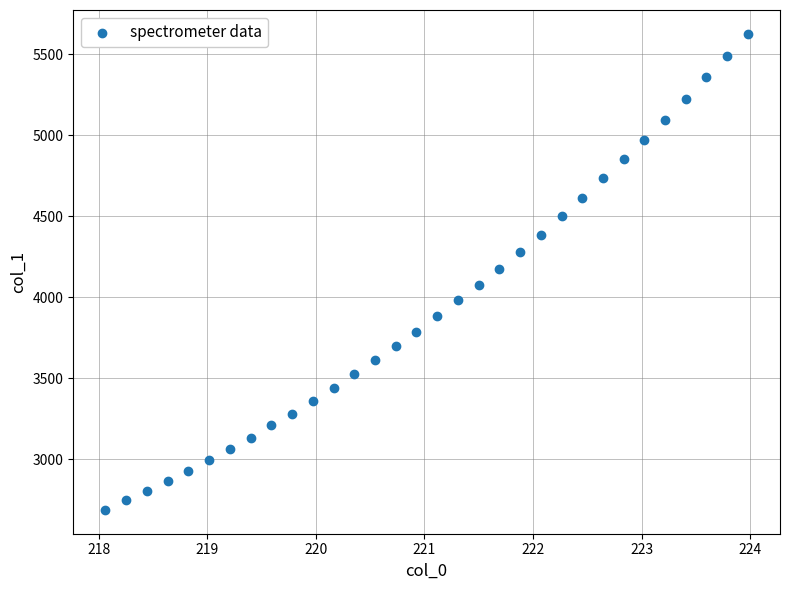

What is the range of X values (max minus min)?

5.9